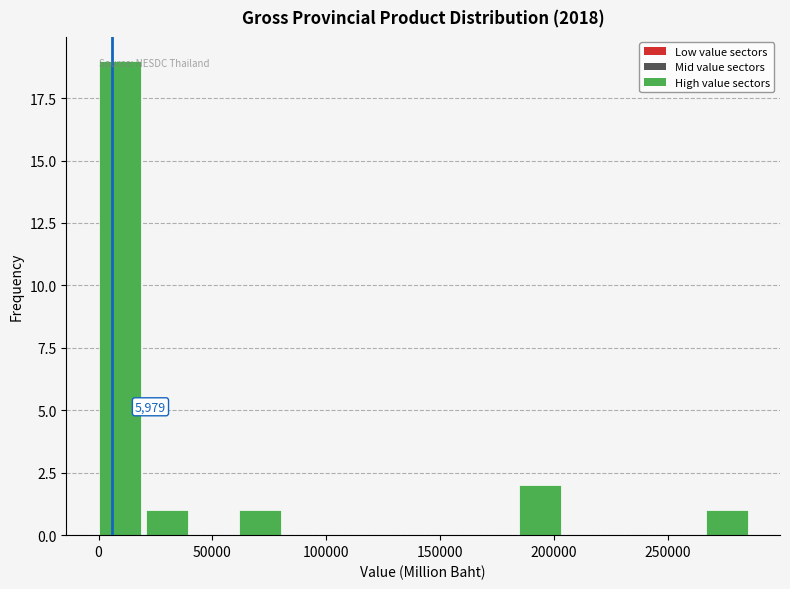

Over which range of the x-axis is the bar tallest?

0 to 20000